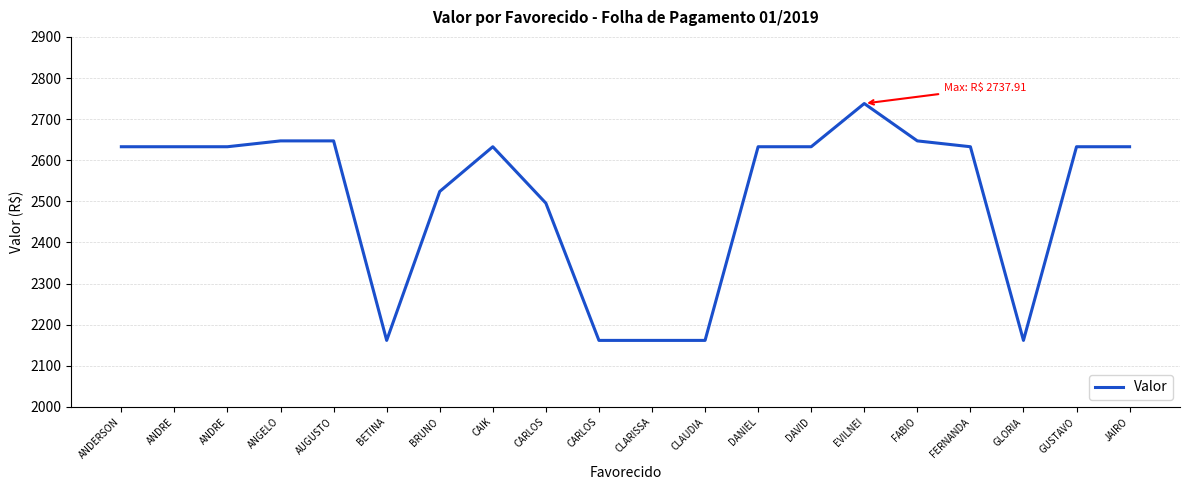

True or false: the data has more than 1 interior local peaks.

True